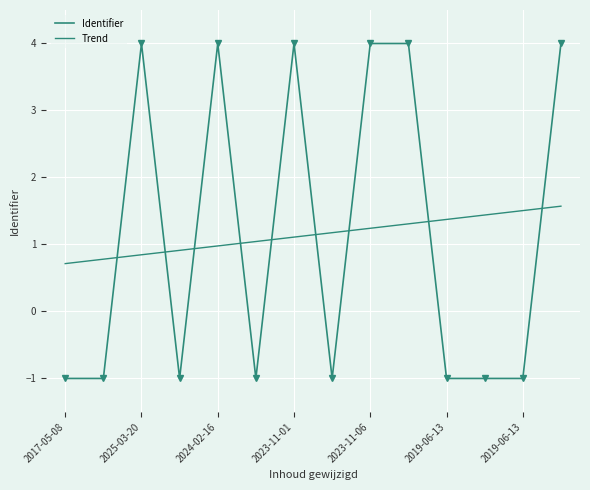

How many values in Identifier are above zero?

6